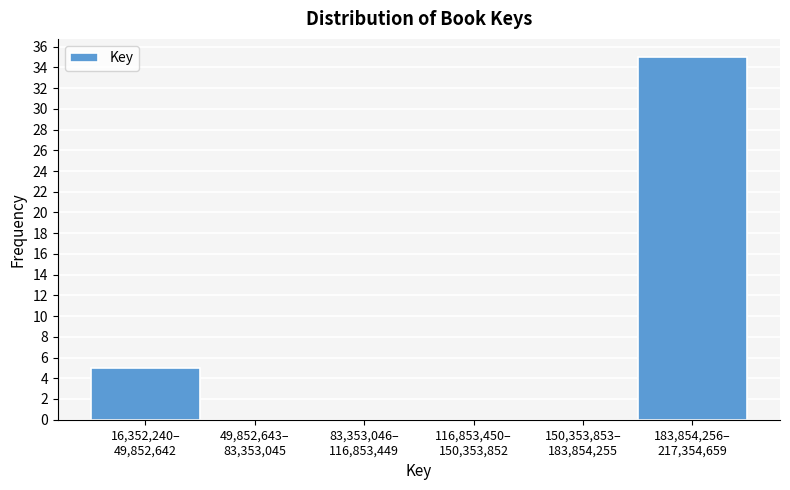

What is the maximum value shown in the chart?

35